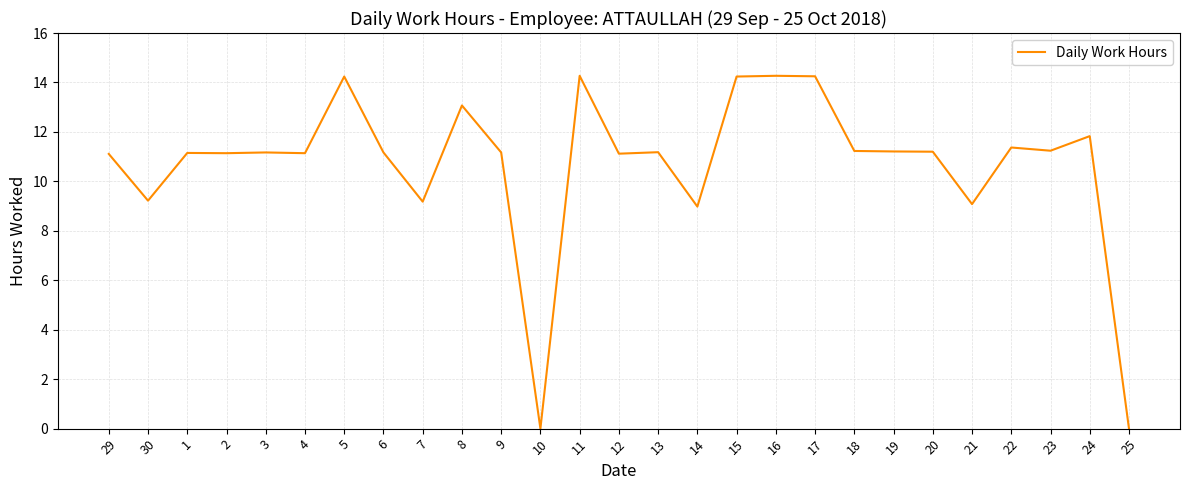

What is the greatest value displayed?

14.3